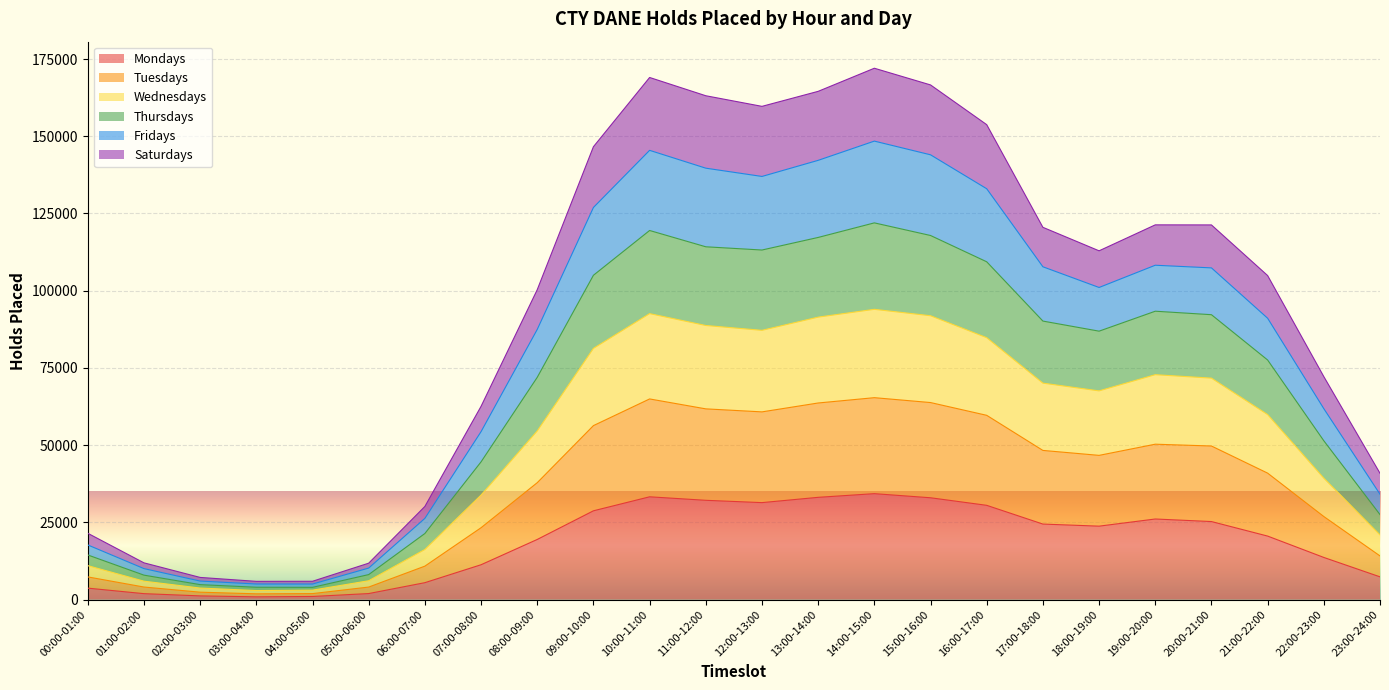

At which category does the chart reach its minimum across all series?

03:00-04:00